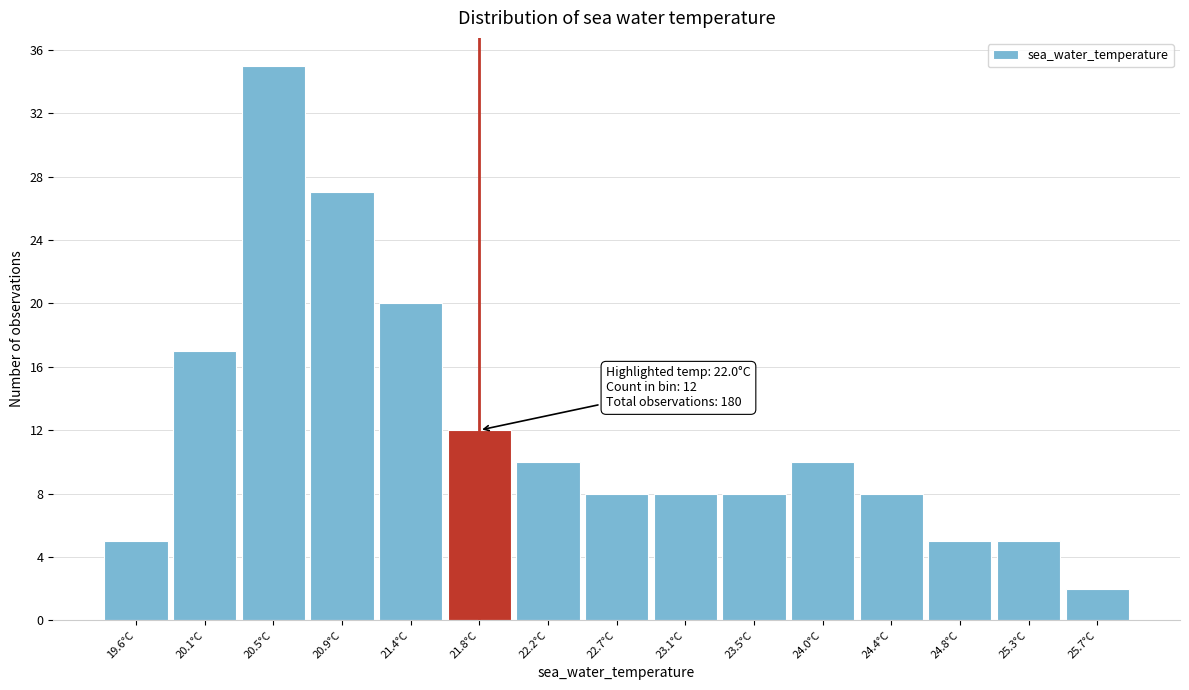

Reading left to right, extract all data points from this chart.

5	17	35	27	20	12	10	8	8	8	10	8	5	5	2